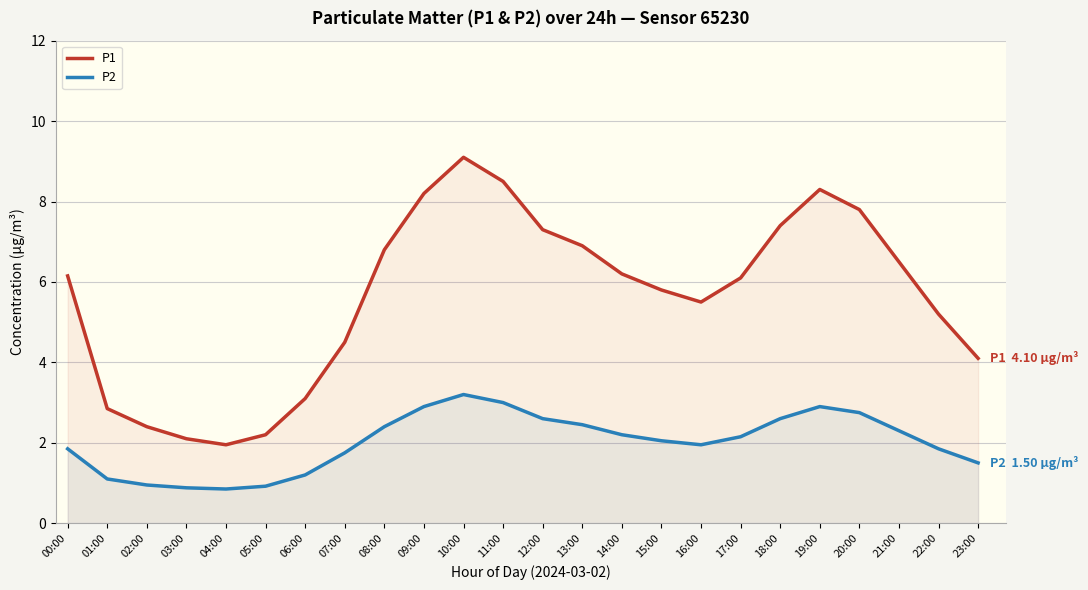

What is the label of the 12th point from the right?

12:00